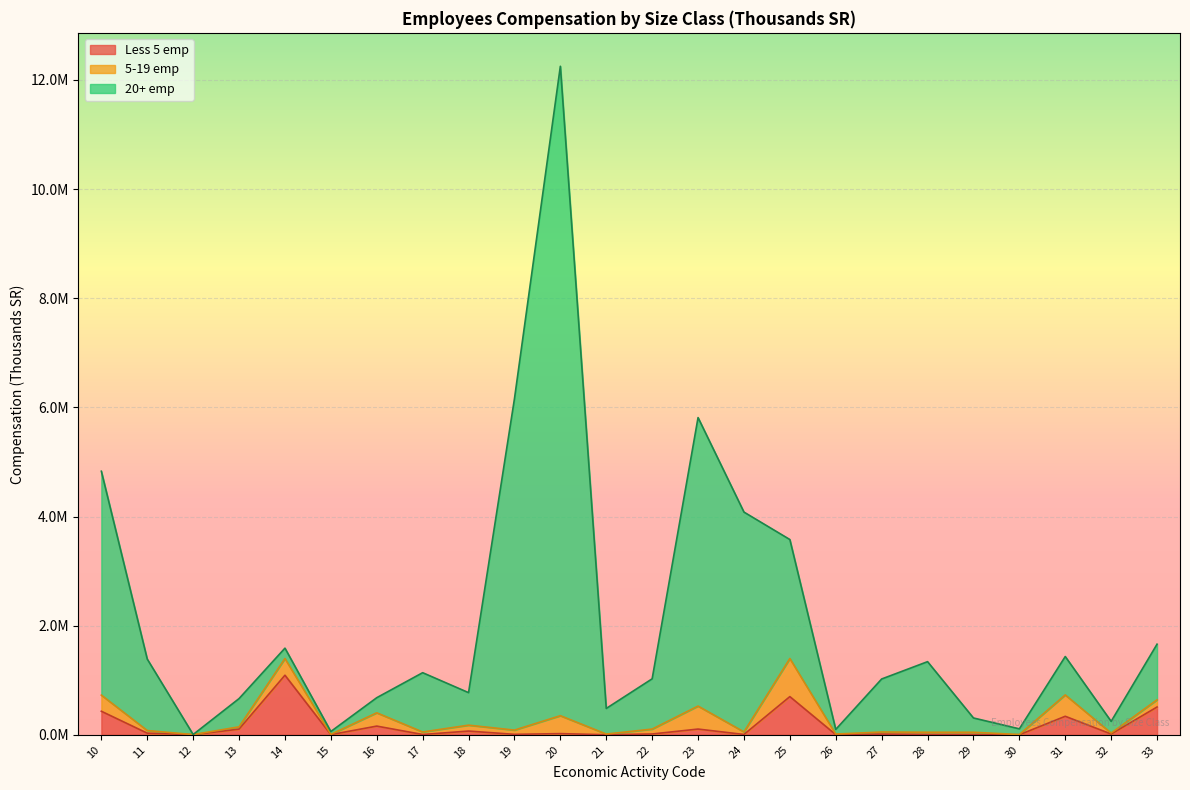

Is the value of 20+ emp at 24 greater than the value of Less 5 emp at 29?

Yes